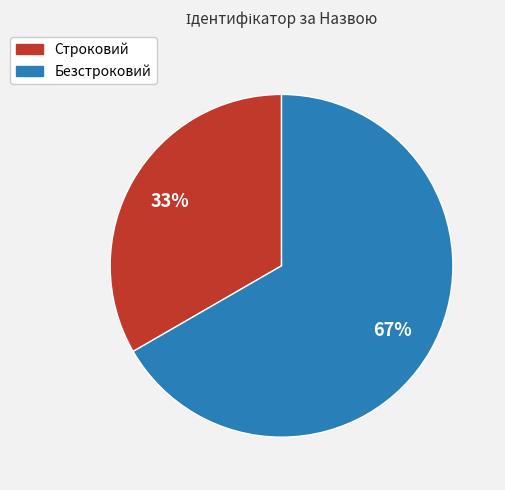

Is there a majority slice in this chart?

Yes